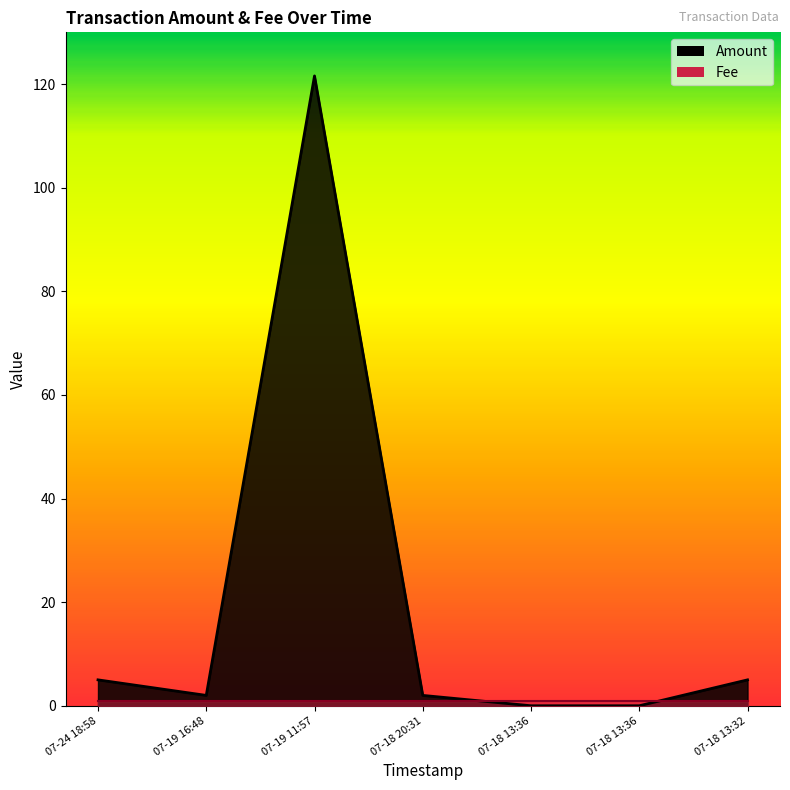

Does the chart have visible grid lines?

No